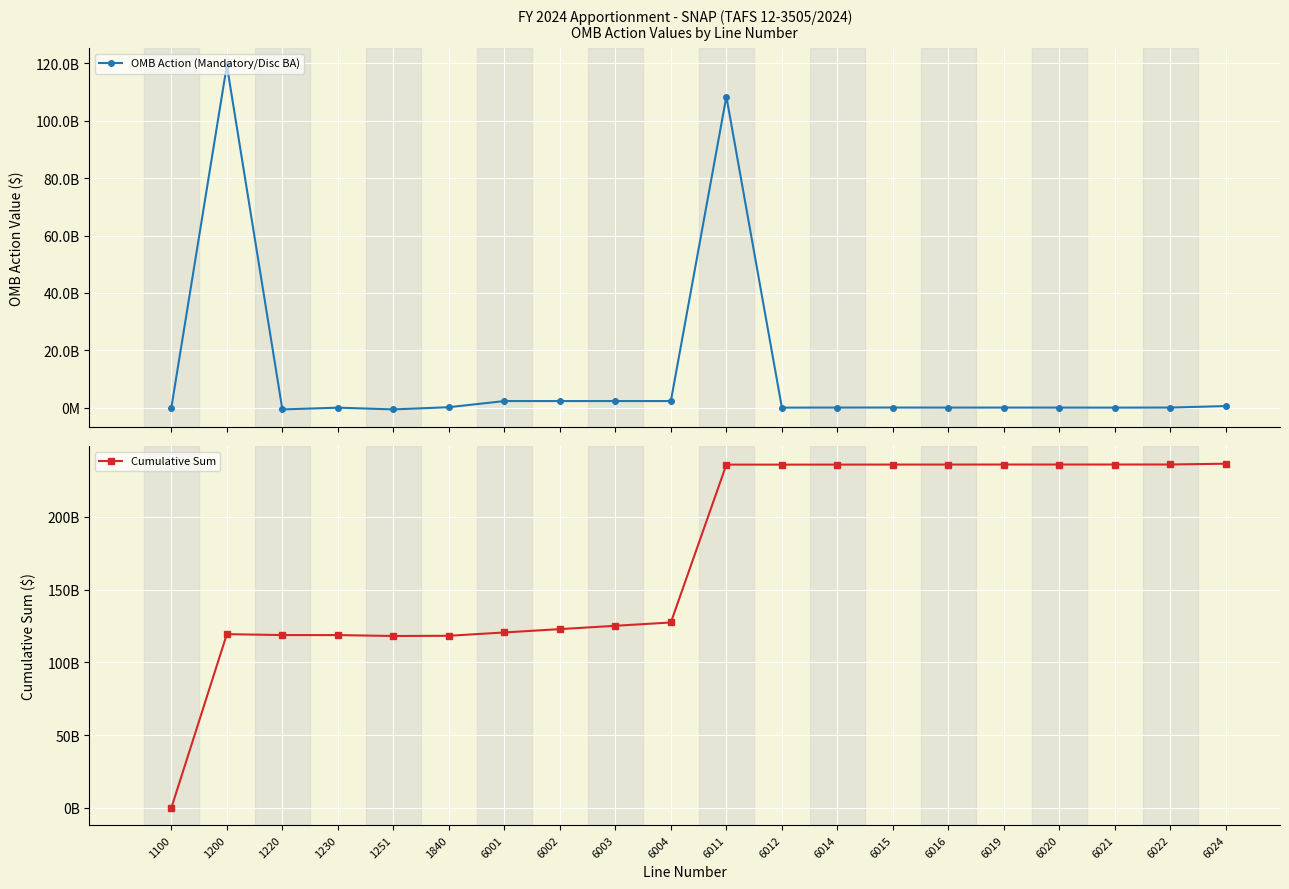

What are all the series names shown in the legend?

OMB Action (Mandatory/Disc BA), Cumulative Sum